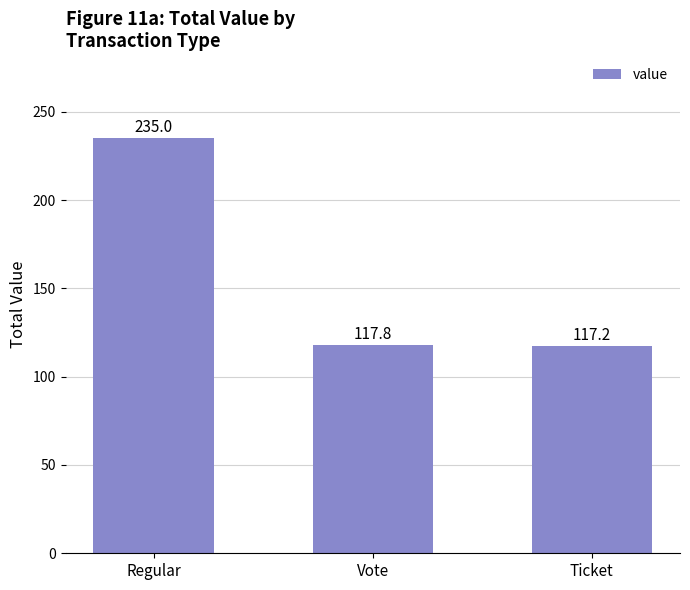

What position from the left is Regular?

1